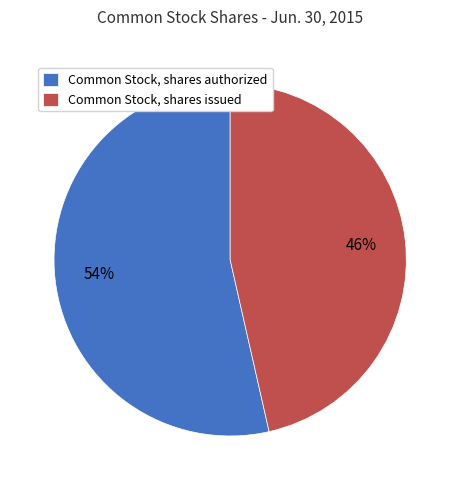

Does any single category account for the majority?

Yes